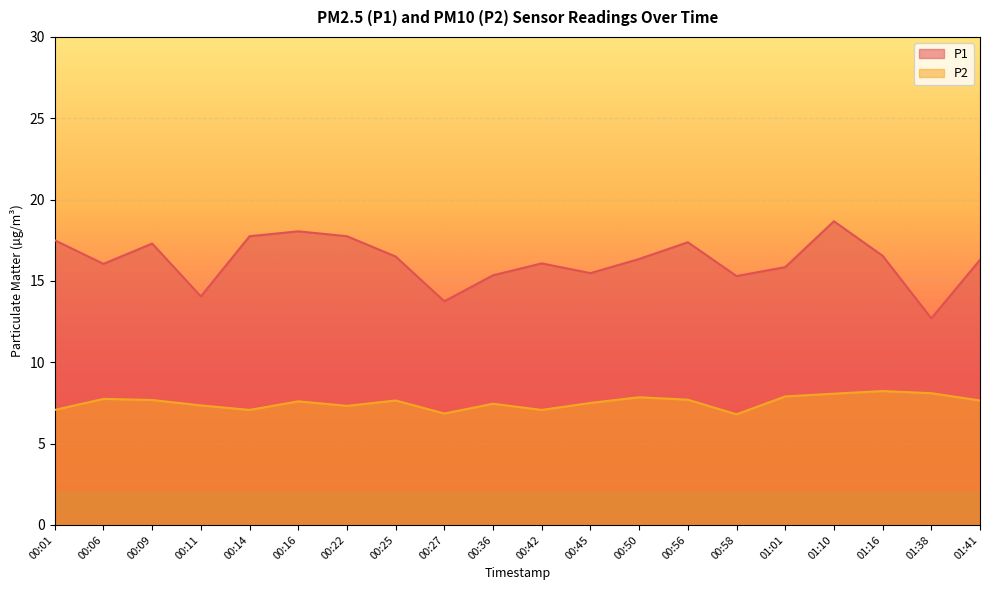

Reading left to right, extract all data points from this chart.

P1: 17.5	16.1	17.3	14.1	17.8	18.1	17.8	16.5	13.8	15.3	16.1	15.5	16.4	17.4	15.3	15.8	18.7	16.6	12.7	16.3
P2: 7.1	7.8	7.7	7.3	7.1	7.6	7.3	7.7	6.8	7.5	7.1	7.5	7.8	7.7	6.8	7.9	8.1	8.2	8.1	7.7